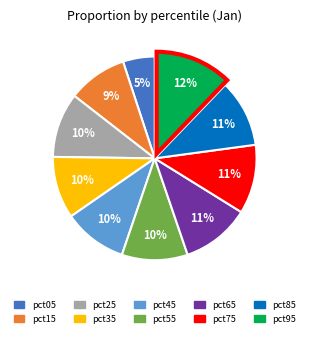

Count the number of slices in the pie.

10